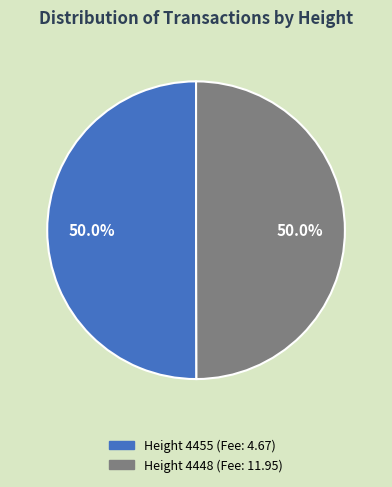

How much of the chart is everything except Height 4455 (Fee: 4.67)?

50.0%